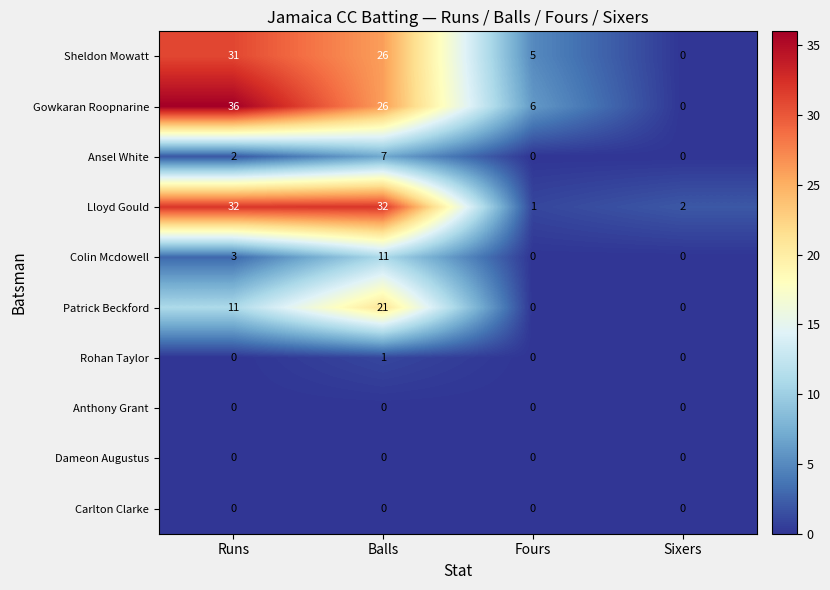

The Lloyd Gould series shows 47 at Runs. True or false?

False